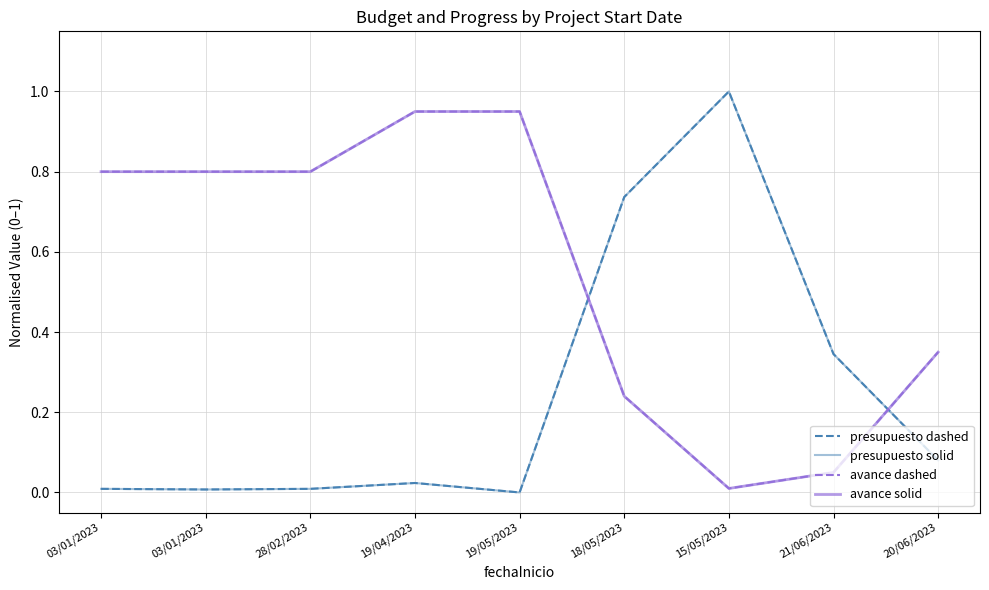

How many interior local valleys does the avance dashed series have?

1